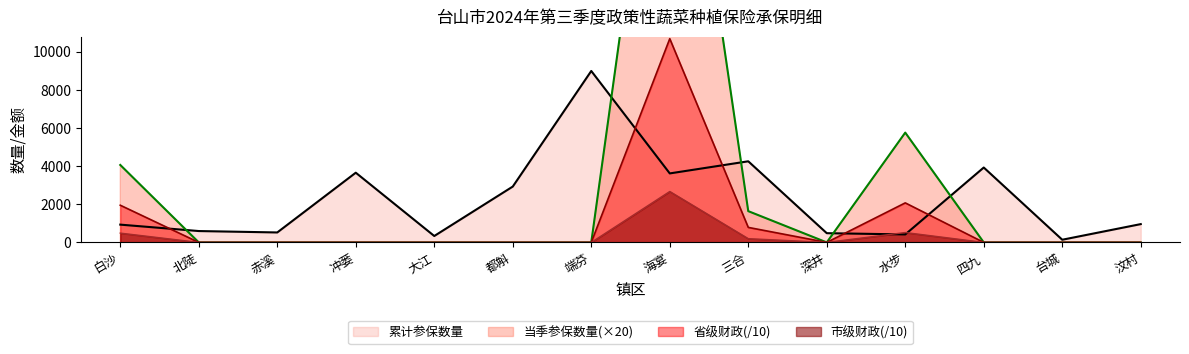

What is the label of the 7th point from the right?

海宴